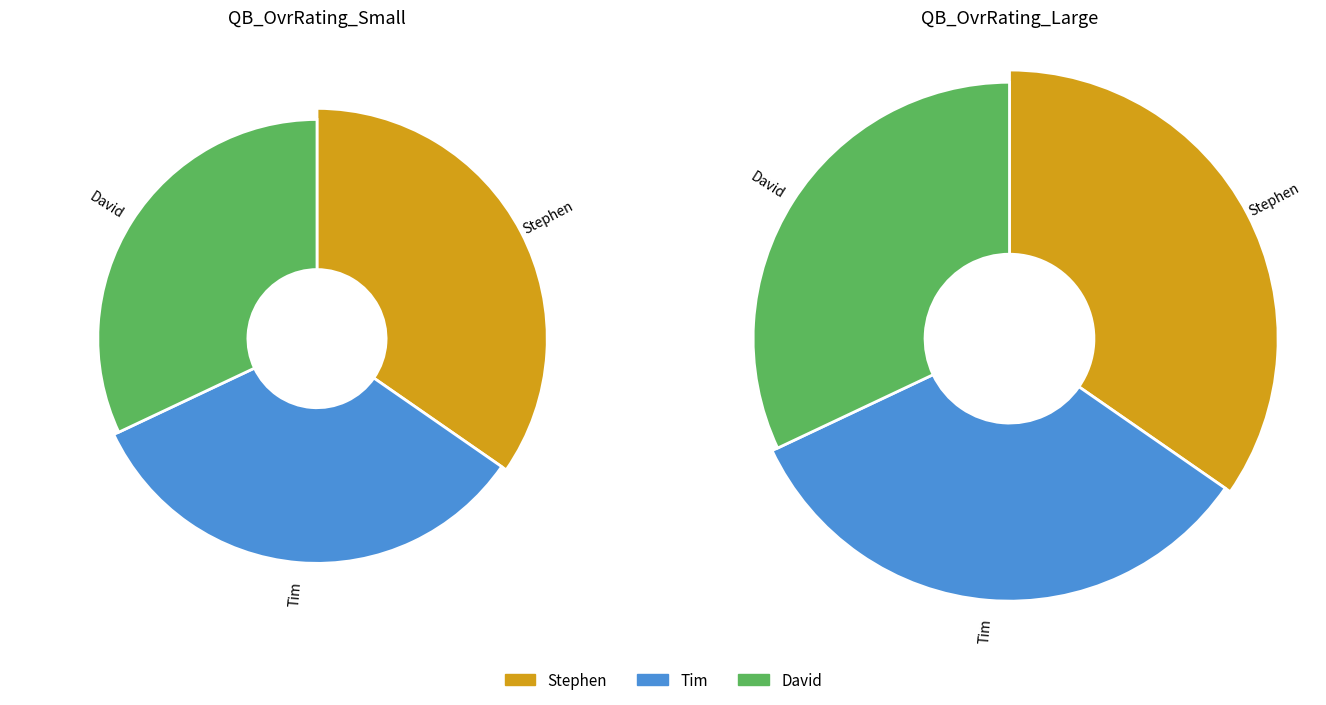

Rank the categories by value from highest to lowest.

Stephen, Tim, David